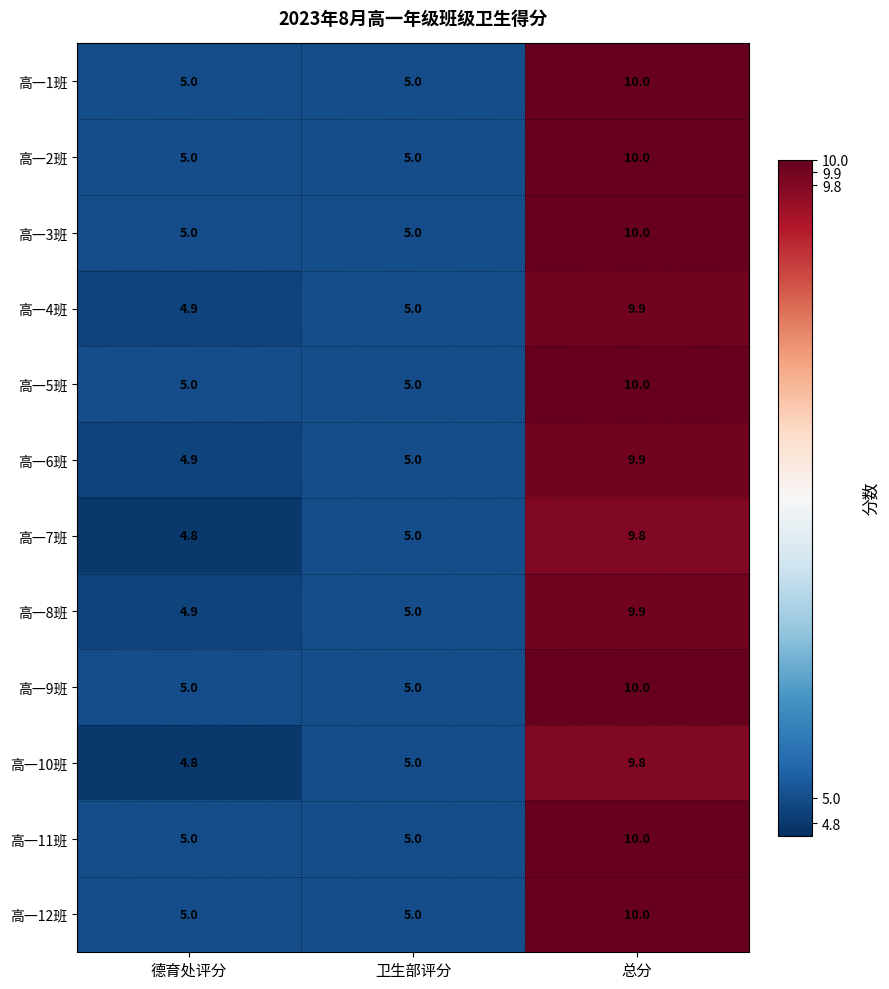

What is the minimum value shown in the chart?

4.8